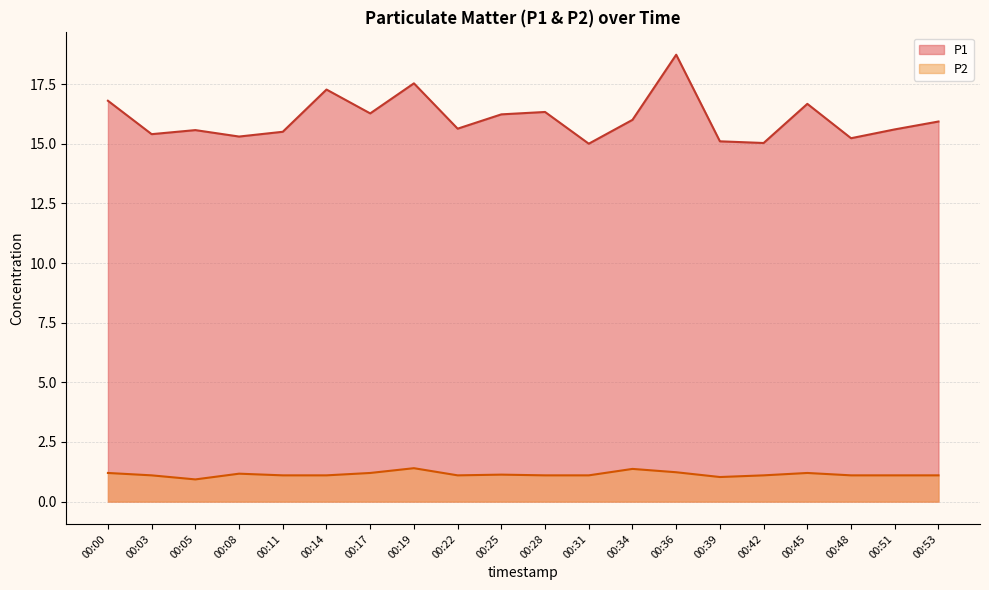

What are all the series names shown in the legend?

P1, P2